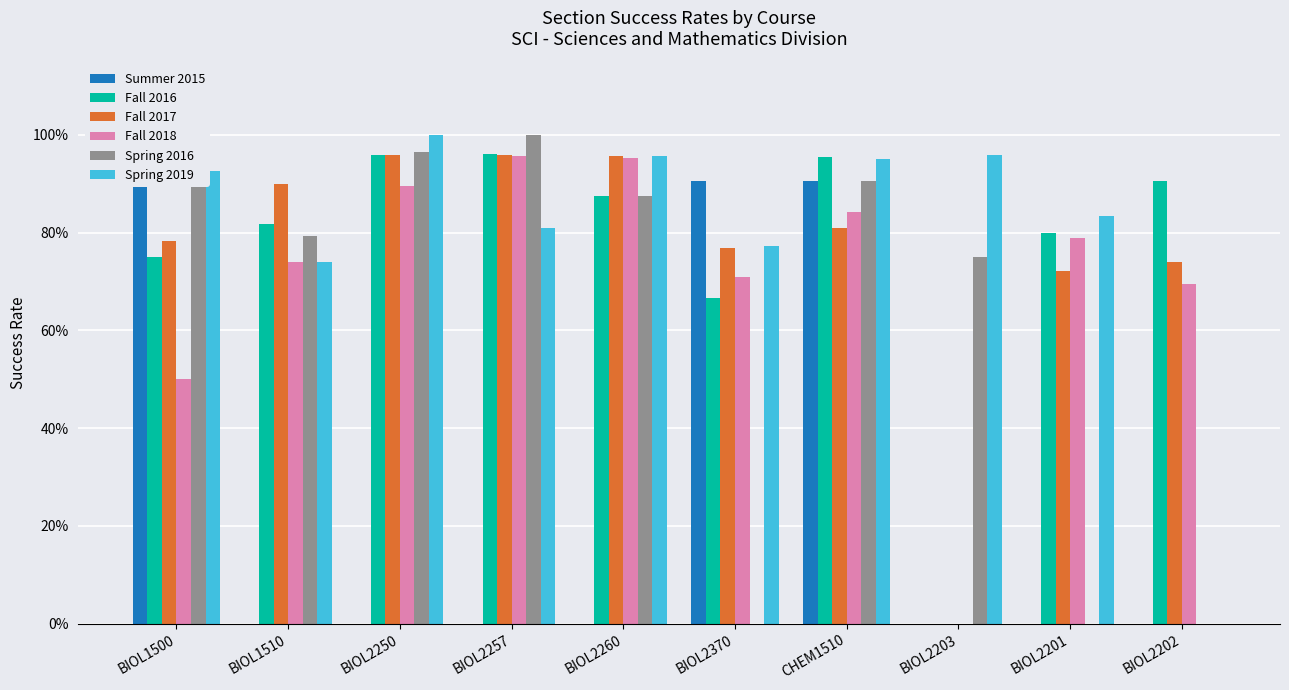

Rank the series at BIOL2260 from highest to lowest value.

Fall 2017, Spring 2019, Fall 2018, Fall 2016, Spring 2016, Summer 2015